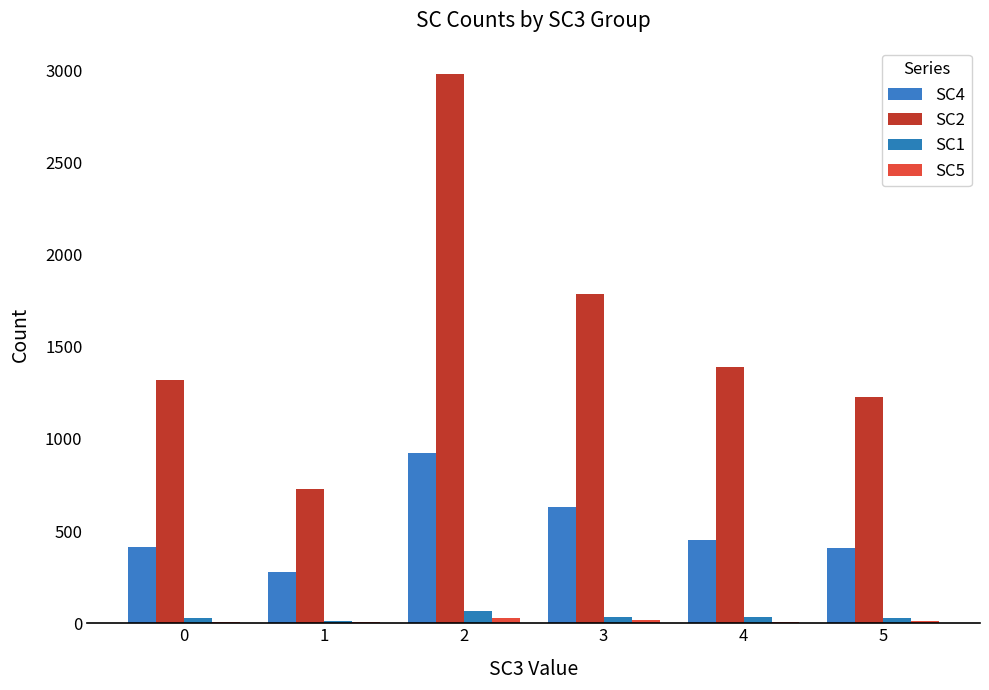

What is the spread (max minus min) of values at 0?

1315